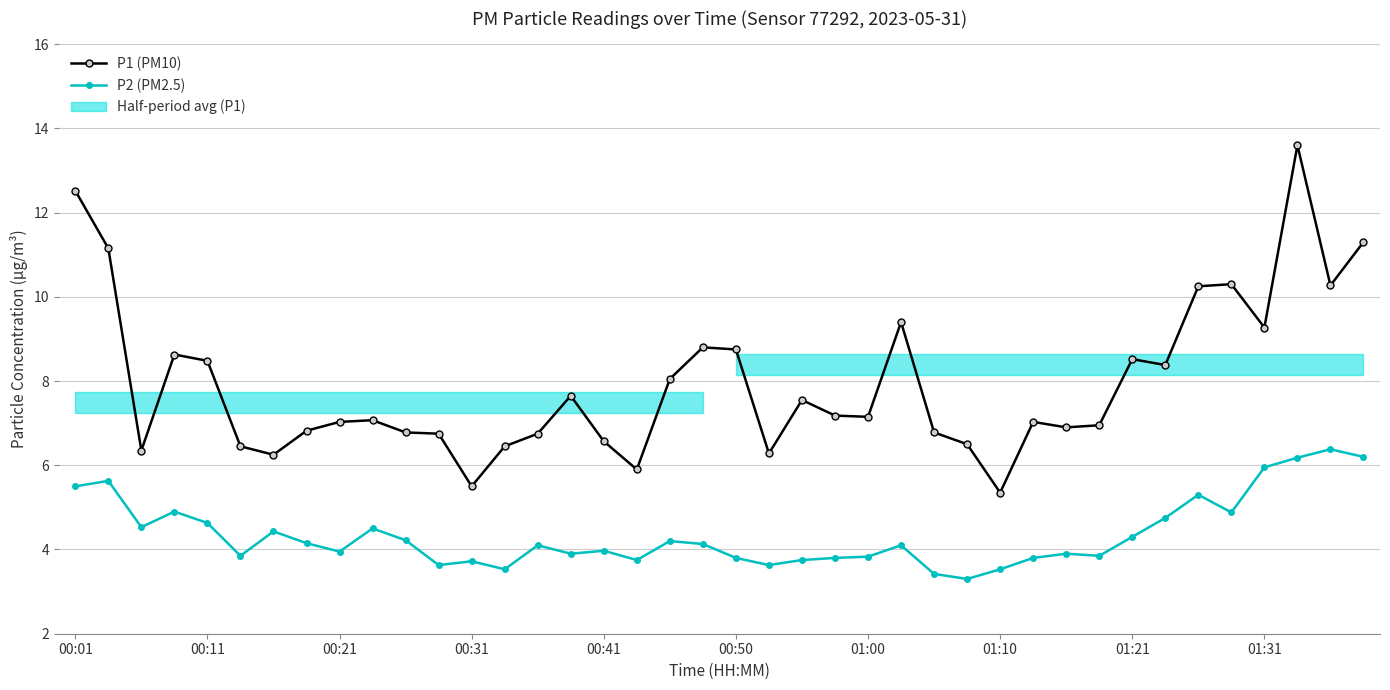

True or false: P2 (PM2.5) and P1 (PM10) cross at least once.

False